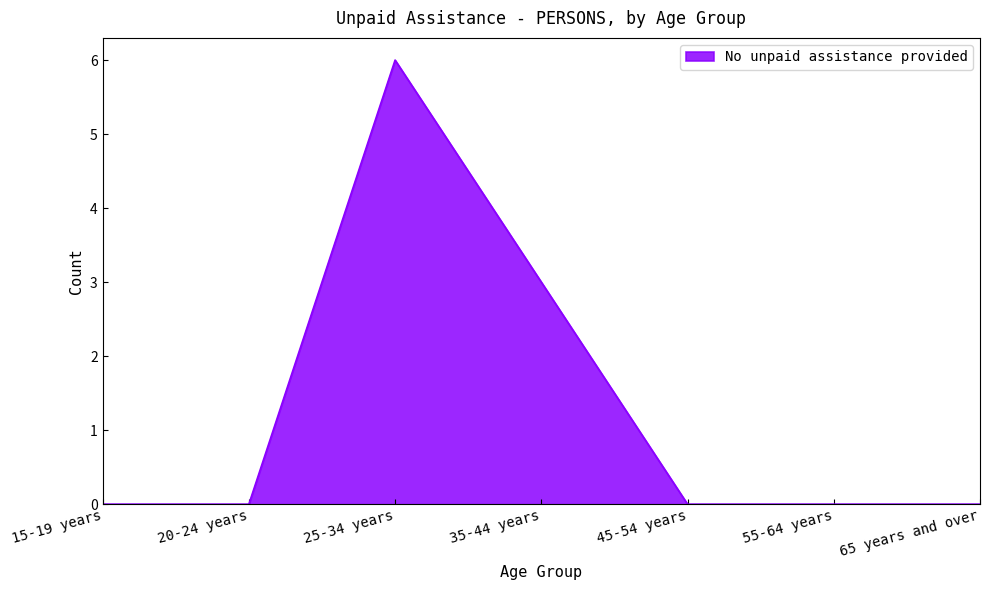

What is the difference between the second highest and second lowest values?

3